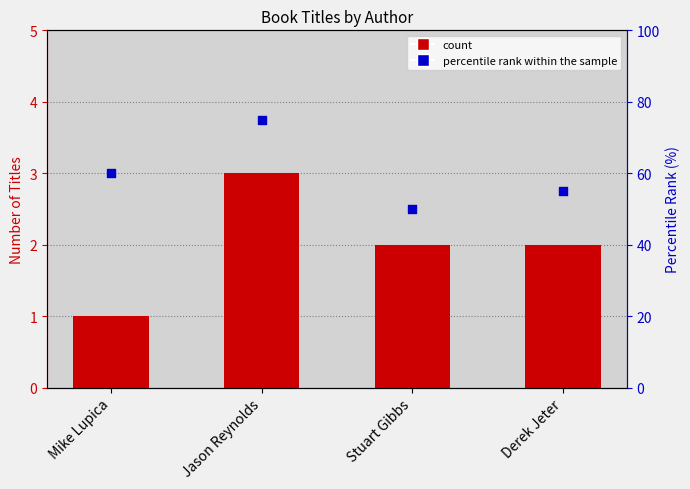

What is the total value across all series at Stuart Gibbs?

52